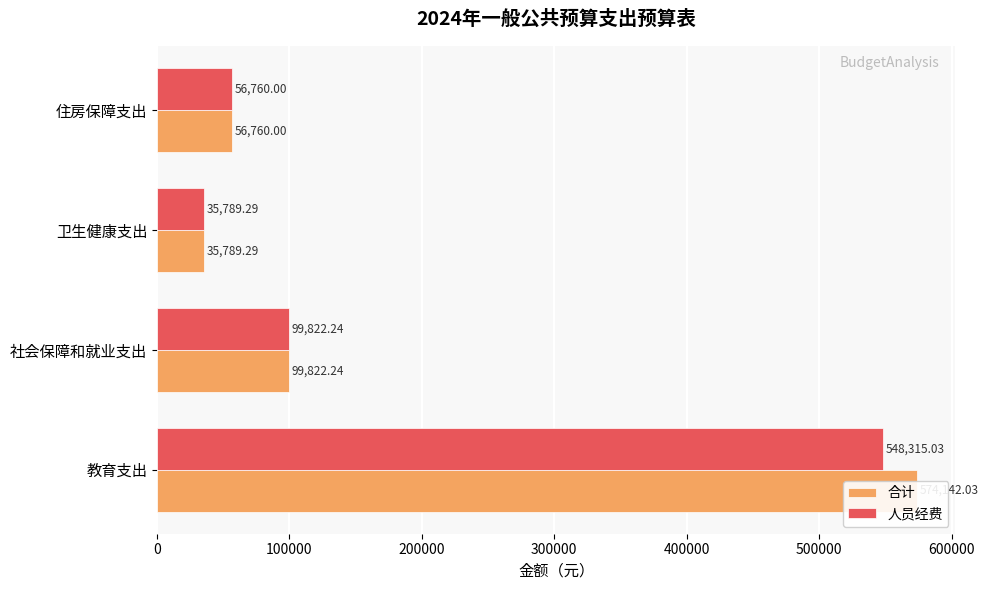

How many values in the 人员经费 series exceed 99822?

2